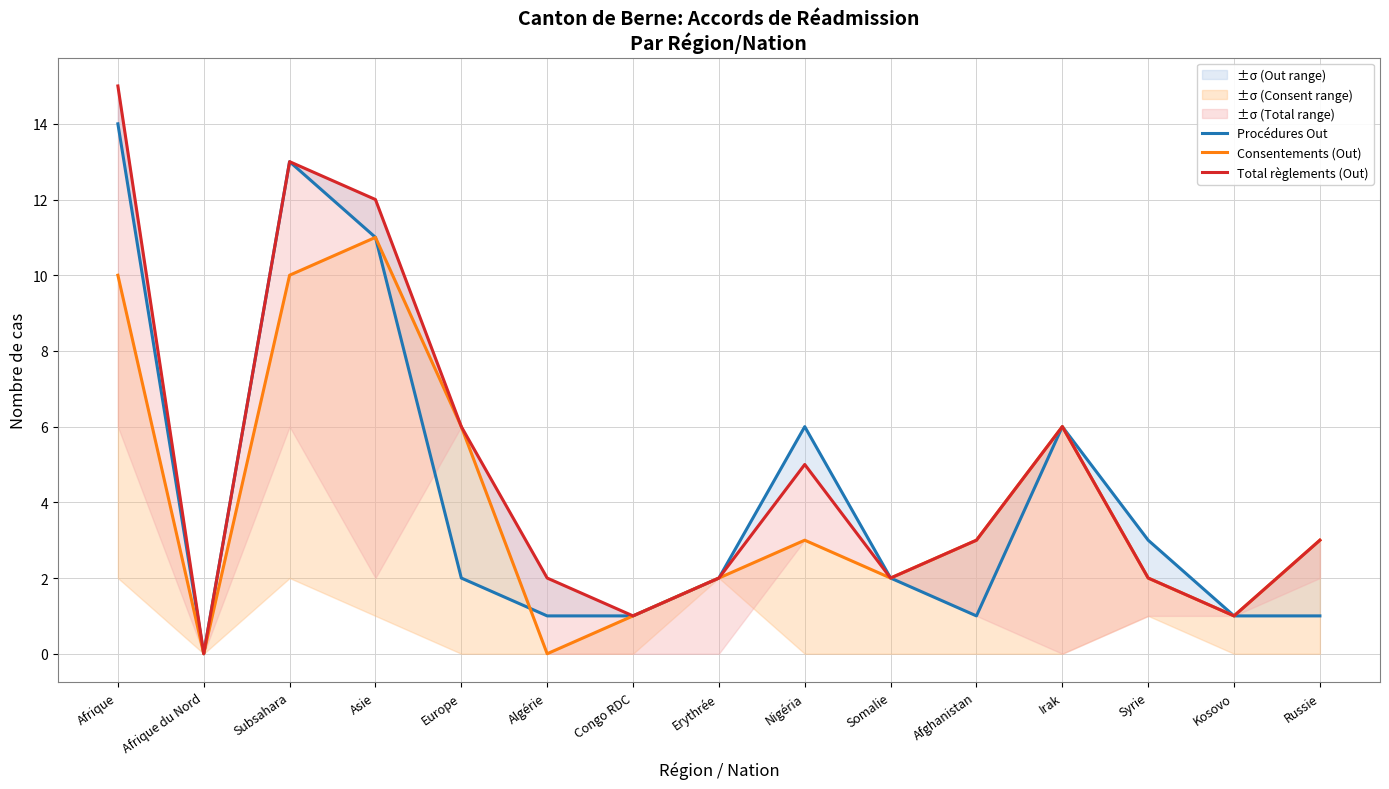

Rank the series by their maximum value, from lowest to highest.

Consentements (Out), Procédures Out, Total règlements (Out)